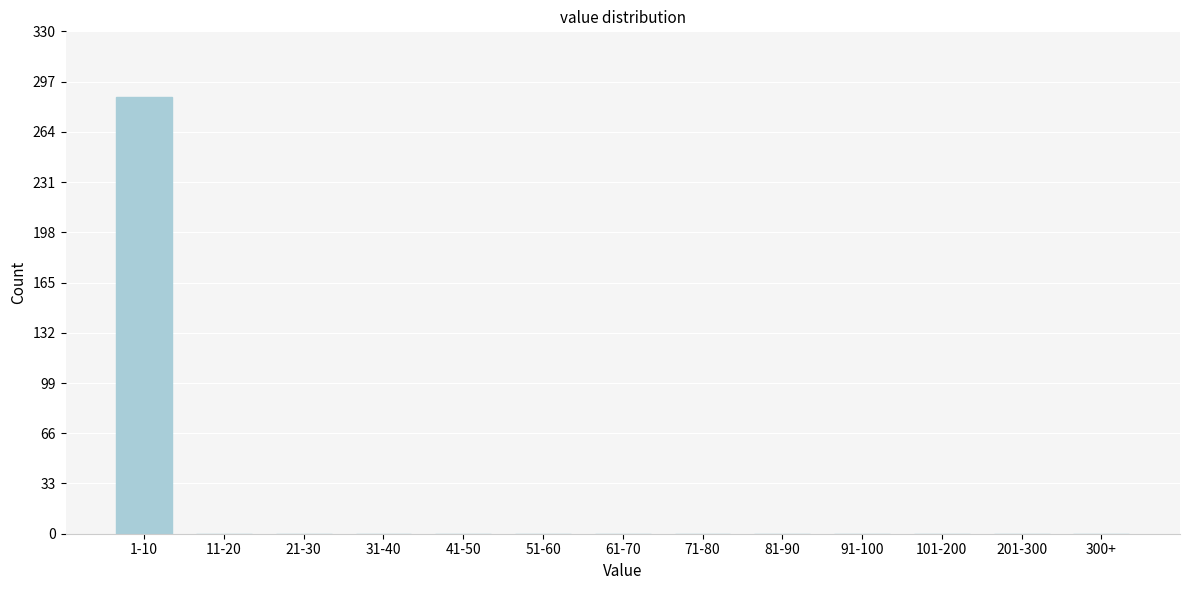

Reading left to right, list all the values displayed in this chart.

1-10=287	11-20=0	21-30=0	31-40=0	41-50=0	51-60=0	61-70=0	71-80=0	81-90=0	91-100=0	101-200=0	201-300=0	300+=0